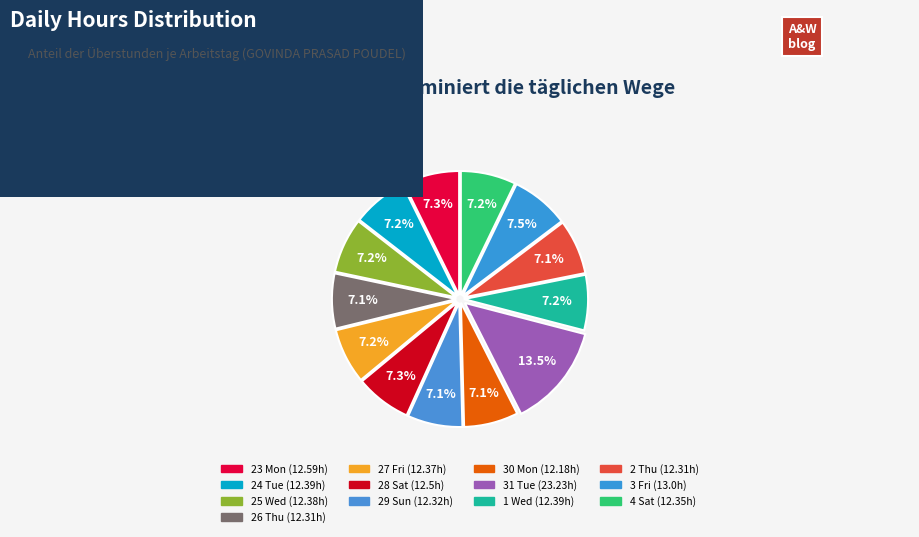

What portion of the pie excludes 25 Wed?

92.8%